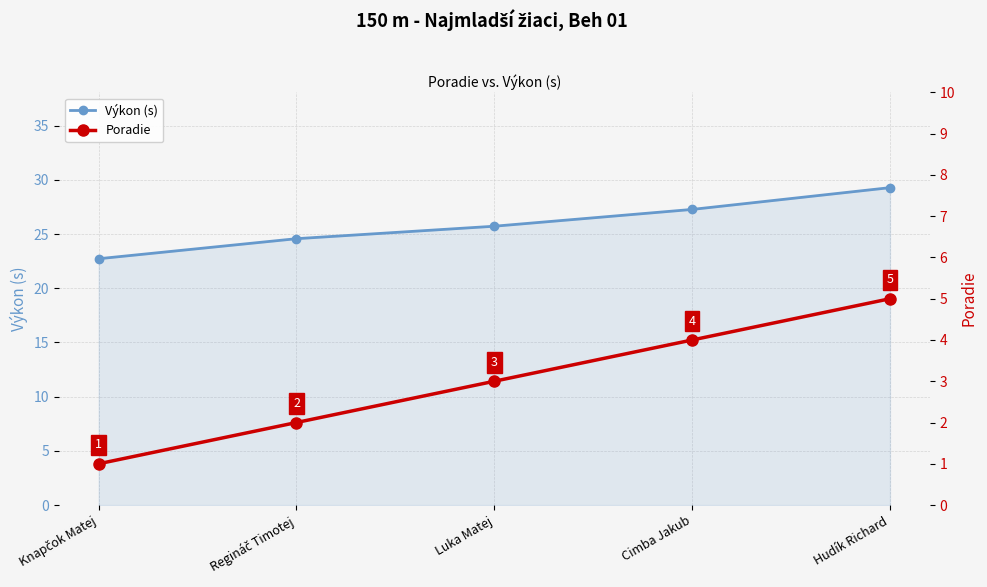

What are all the series names shown in the legend?

Výkon (s), Poradie